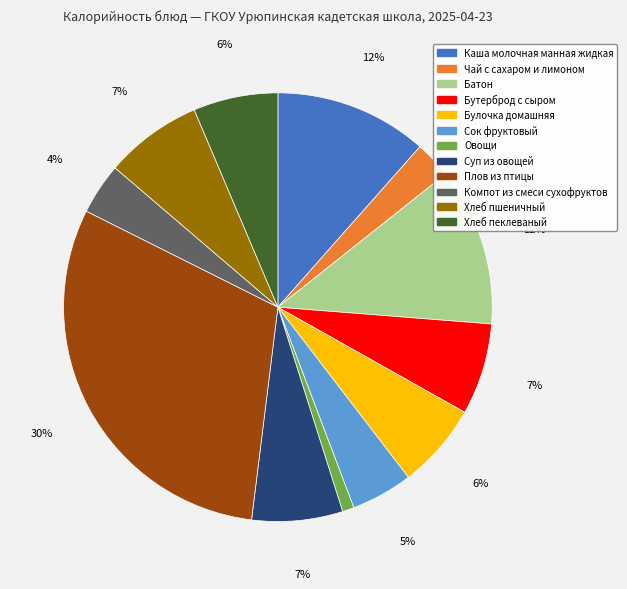

How many slices are in this pie chart?

12